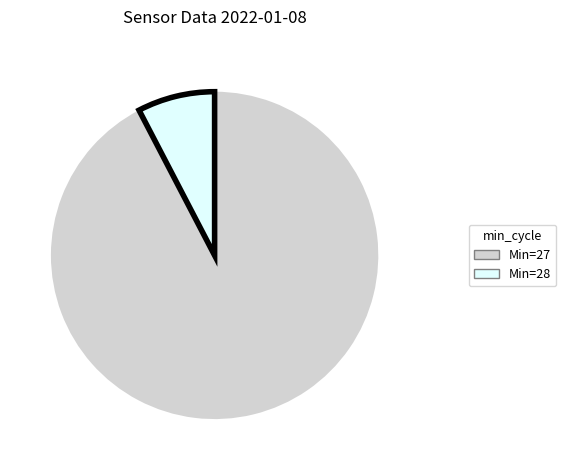

What is the smallest slice in the pie chart?

Min=28